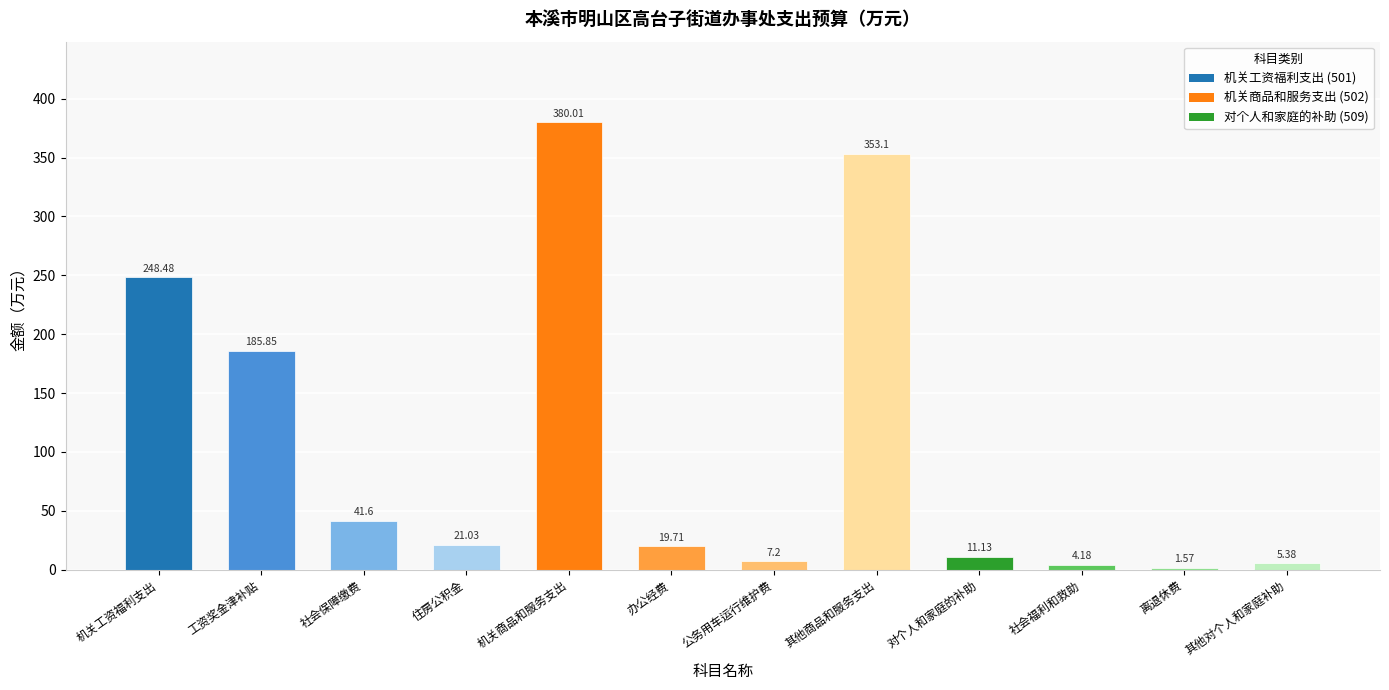

Rank the categories by value from lowest to highest.

离退休费, 社会福利和救助, 其他对个人和家庭补助, 公务用车运行维护费, 对个人和家庭的补助, 办公经费, 住房公积金, 社会保障缴费, 工资奖金津补贴, 机关工资福利支出, 其他商品和服务支出, 机关商品和服务支出